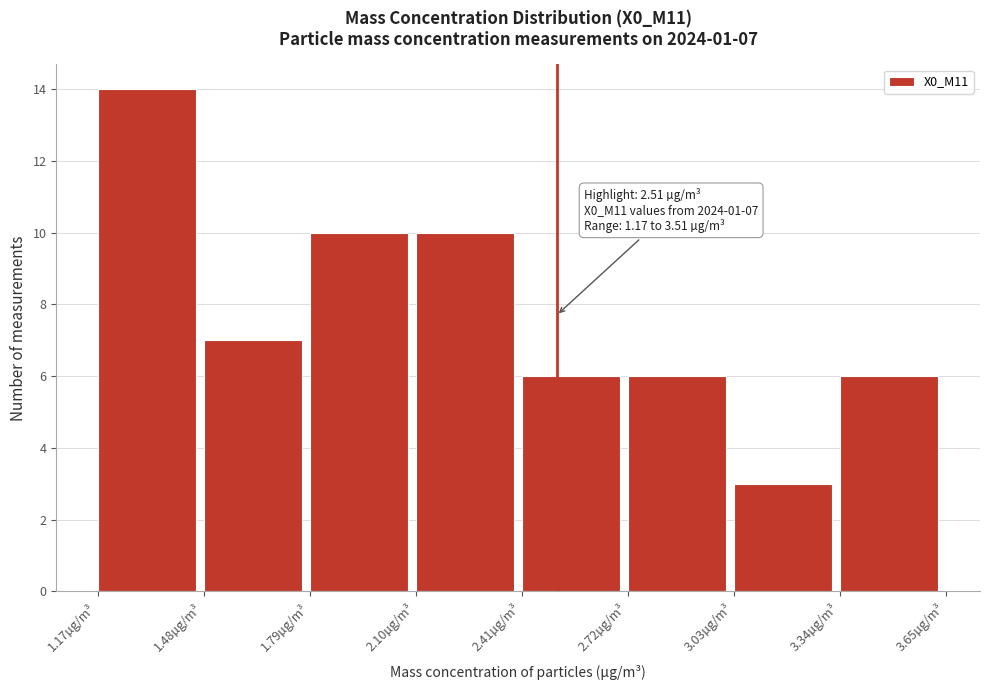

Over which range of the x-axis is the bar tallest?

1.17 to 1.48